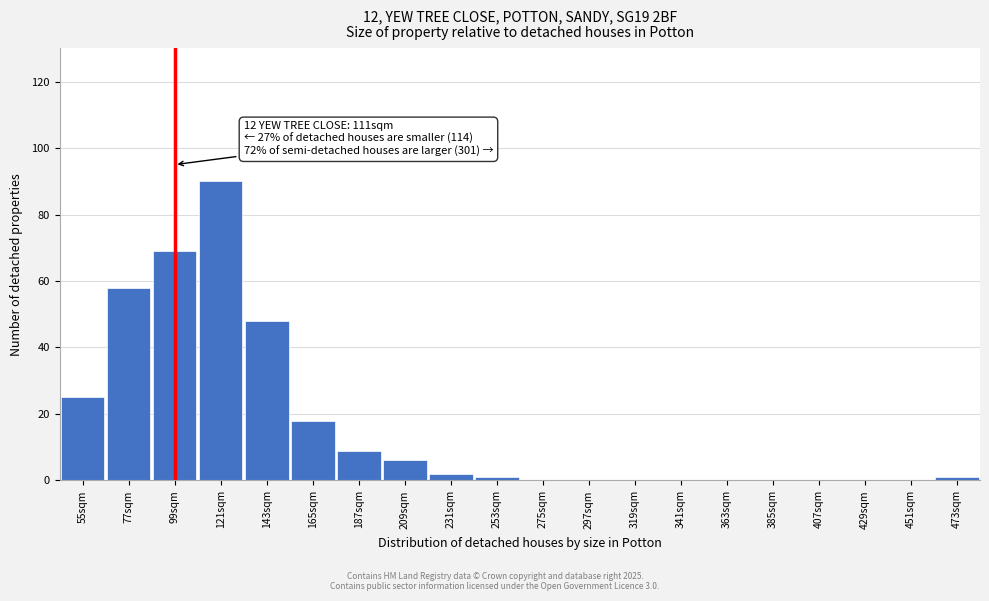

Reading left to right, list all the values displayed in this chart.

55sqm=25	77sqm=58	99sqm=69	121sqm=90	143sqm=48	165sqm=18	187sqm=9	209sqm=6	231sqm=2	253sqm=1	275sqm=0	297sqm=0	319sqm=0	341sqm=0	363sqm=0	385sqm=0	407sqm=0	429sqm=0	451sqm=0	473sqm=1